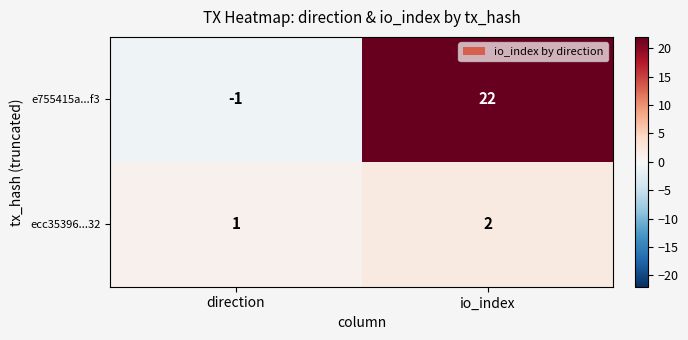

The e755415a...f3 series shows 22 at io_index. True or false?

True